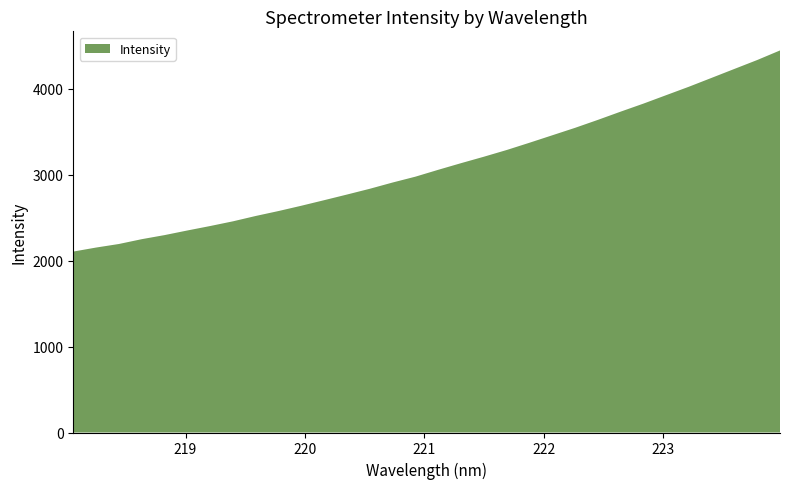

Reading left to right, extract all data points from this chart.

218.0596=2105.3	218.2508=2152.2	218.442=2193.5	218.6332=2249.5	218.8244=2297.0	219.0156=2350.8	219.2067=2402.7	219.3979=2457.4	219.589=2519.8	219.7801=2577.3	219.9712=2638.9	220.1623=2703.6	220.3533=2769.2	220.5444=2836.3	220.7354=2909.0	220.9264=2977.1	221.1174=3057.0	221.3083=3134.1	221.4993=3209.0	221.6902=3287.0	221.8812=3371.5	222.0721=3458.2	222.263=3544.9	222.4538=3637.4	222.6447=3733.3	222.8355=3826.6	223.0264=3925.2	223.2172=4023.5	223.408=4127.0	223.5987=4230.8	223.7895=4334.3	223.9802=4445.7